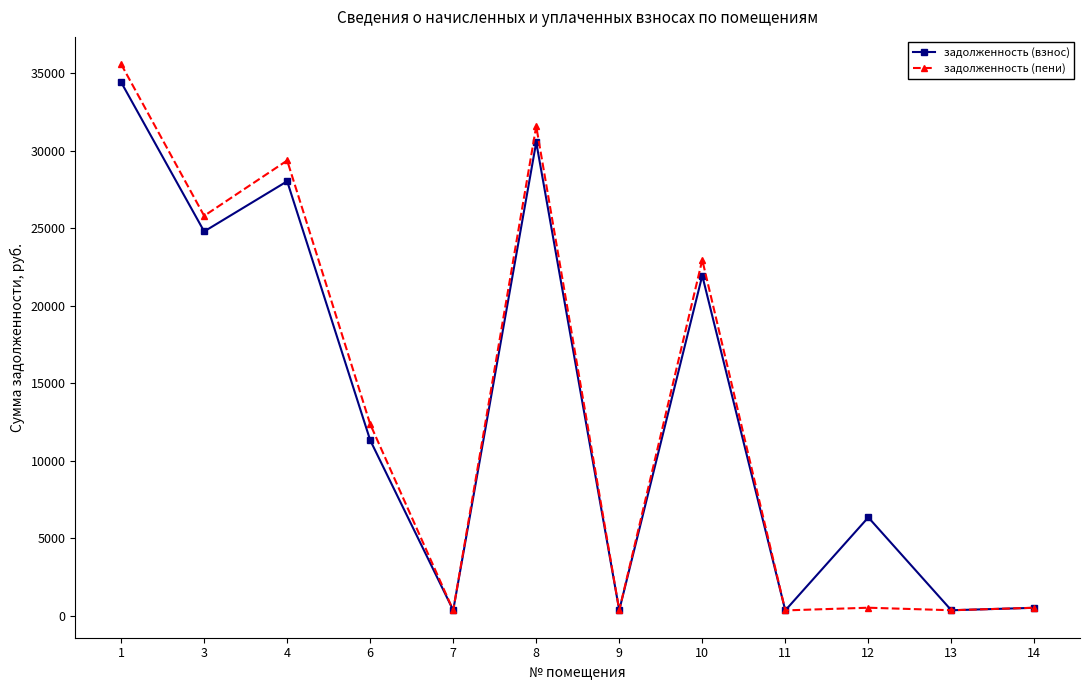

The value of задолженность (пени) at 8 is 31585.3. True or false?

True